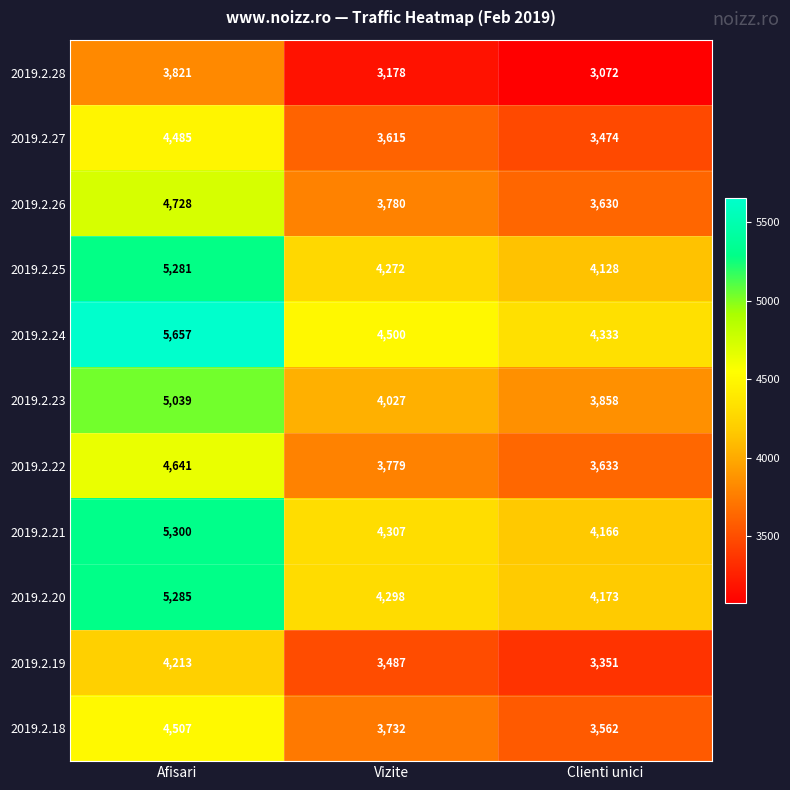

At how many categories does at least one series exceed 3306?

3